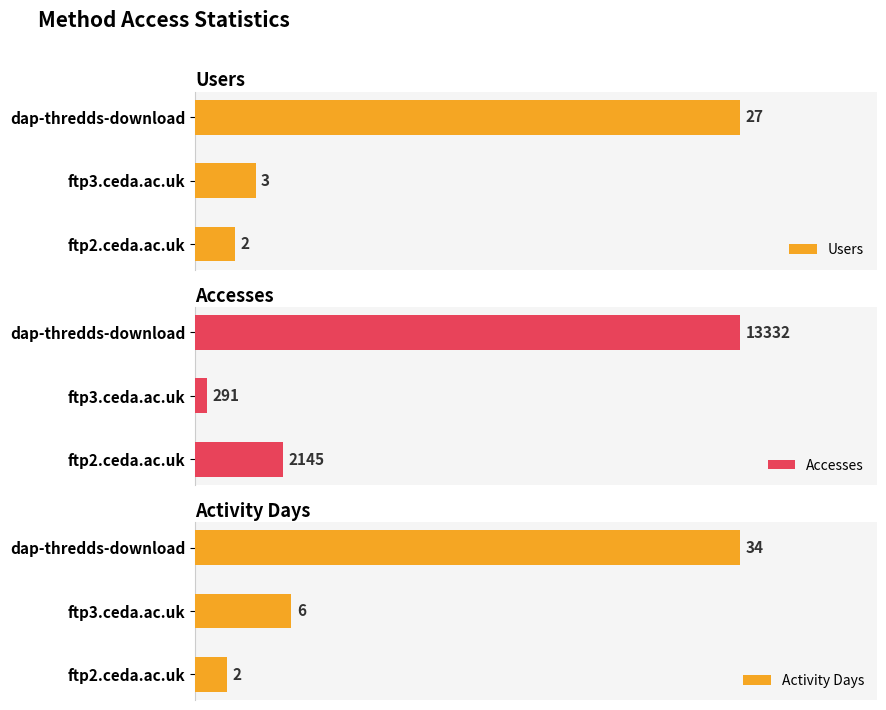

Which series has the largest total across all categories?

Accesses